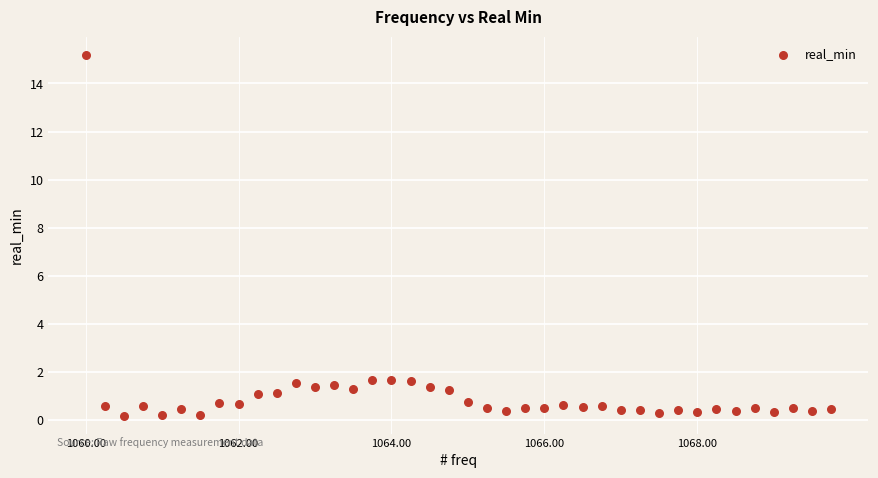

What is the range of X values (max minus min)?

9.8